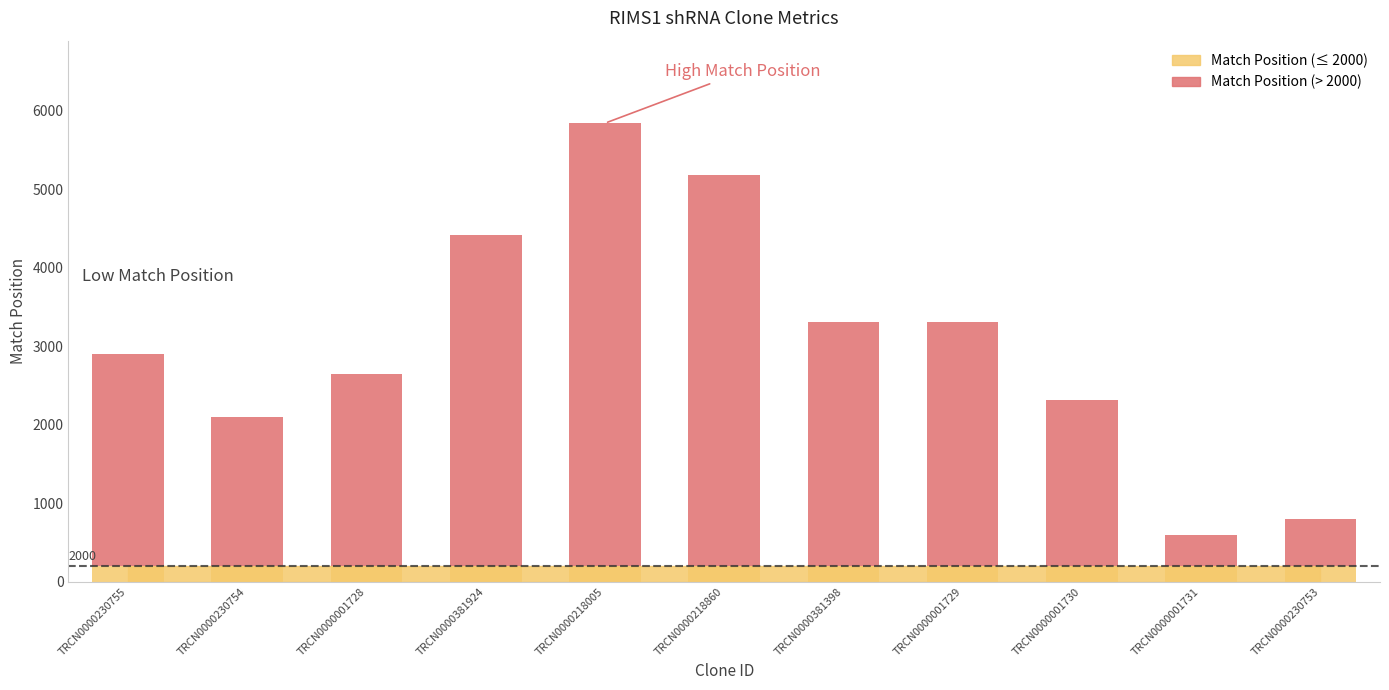

Which series has the largest total across all categories?

Match Position